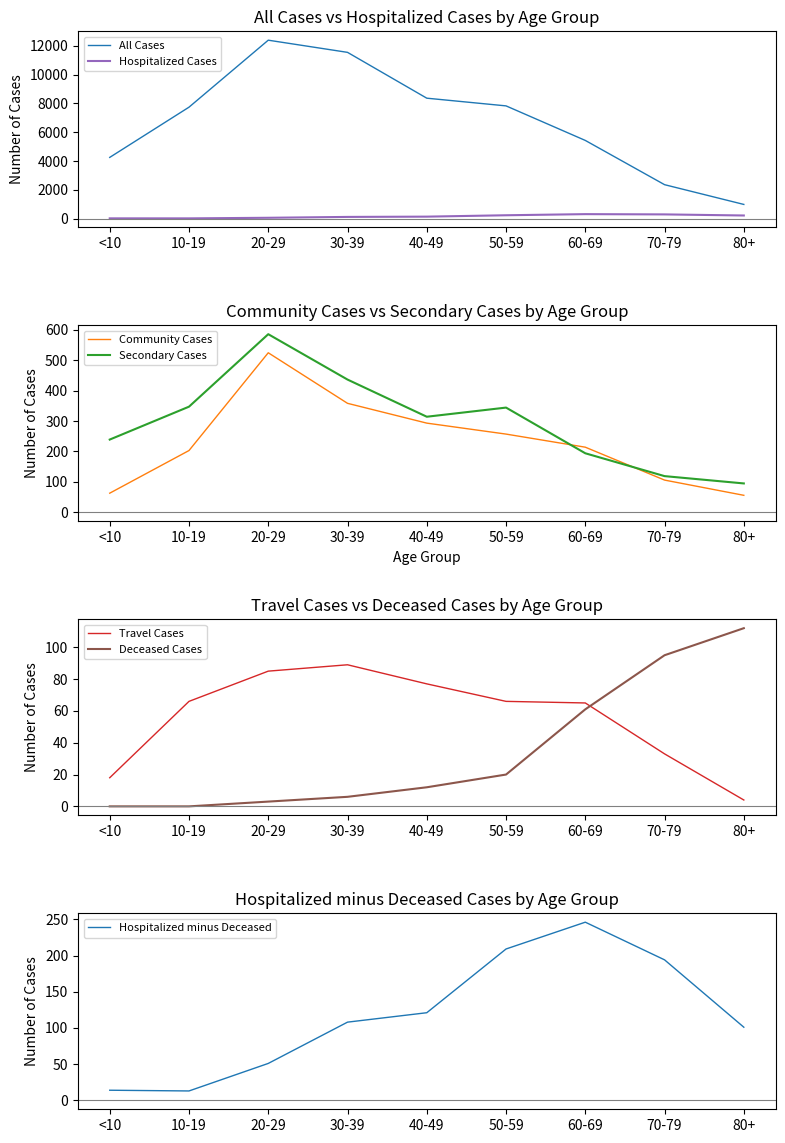

What is the label of the 7th point from the right?

20-29